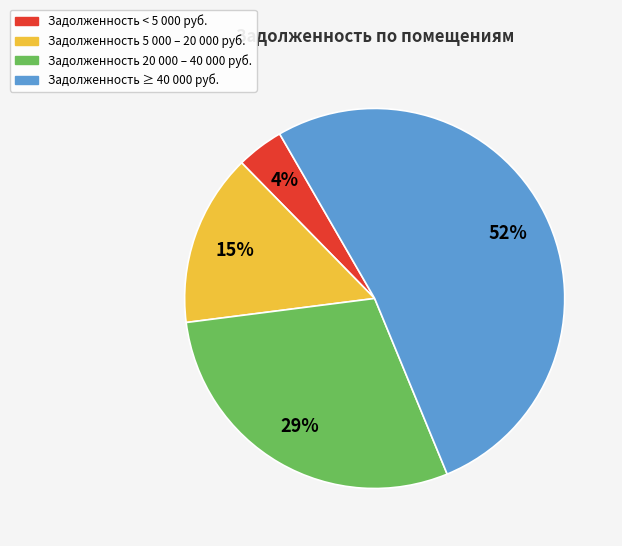

To the nearest percent, what is the average slice percentage?

25%